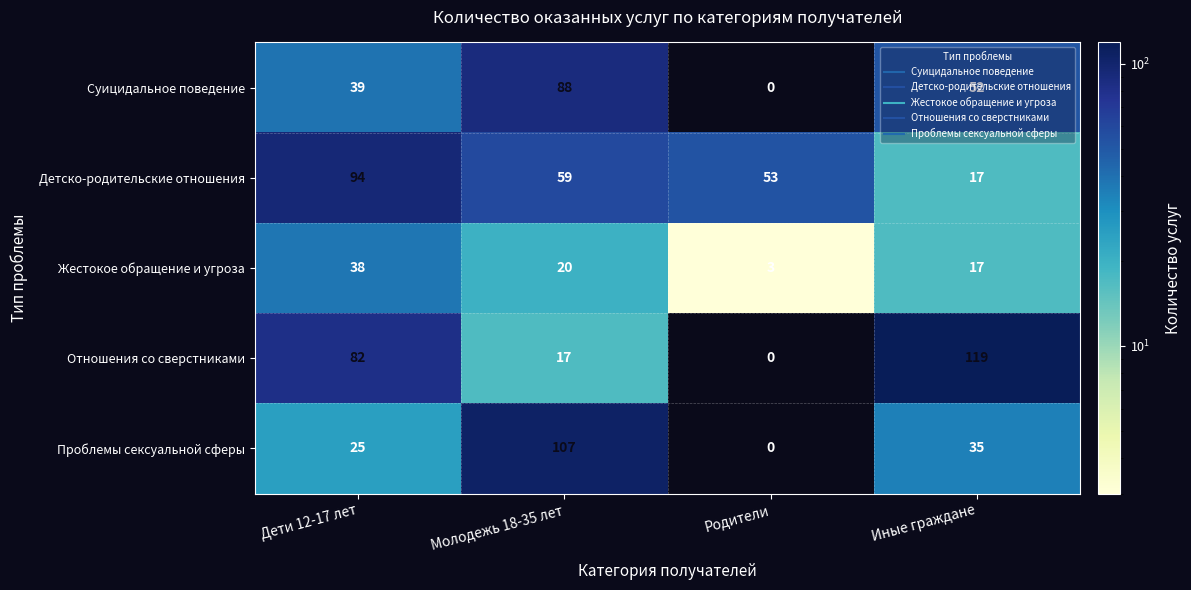

Where does the Суицидальное поведение series first go above 52?

Молодежь 18-35 лет